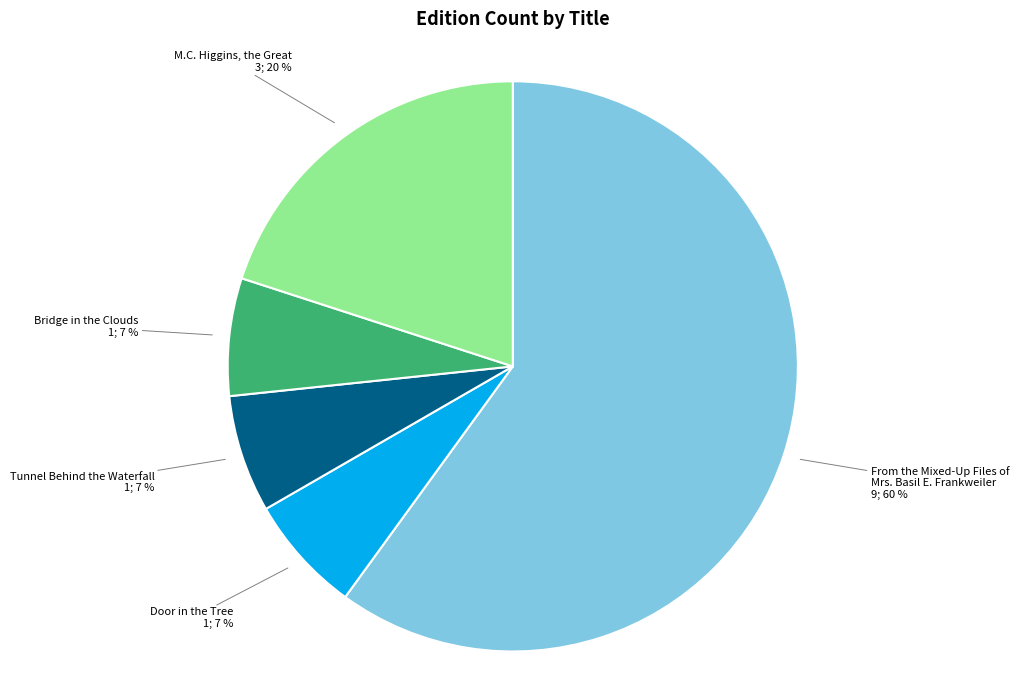

Is there any slice that represents more than half of the pie?

Yes